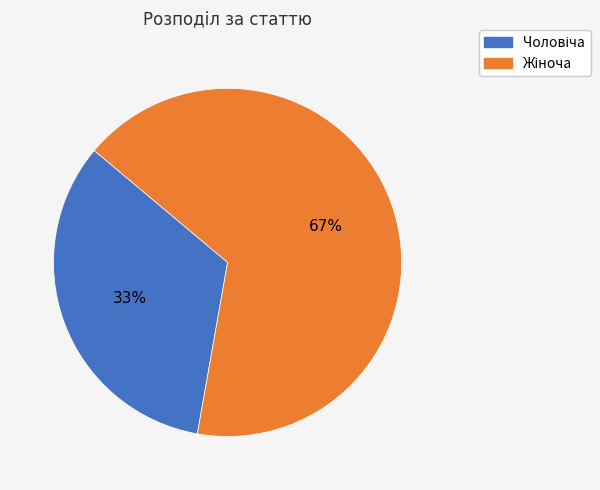

To the nearest percent, what is the average slice percentage?

50%